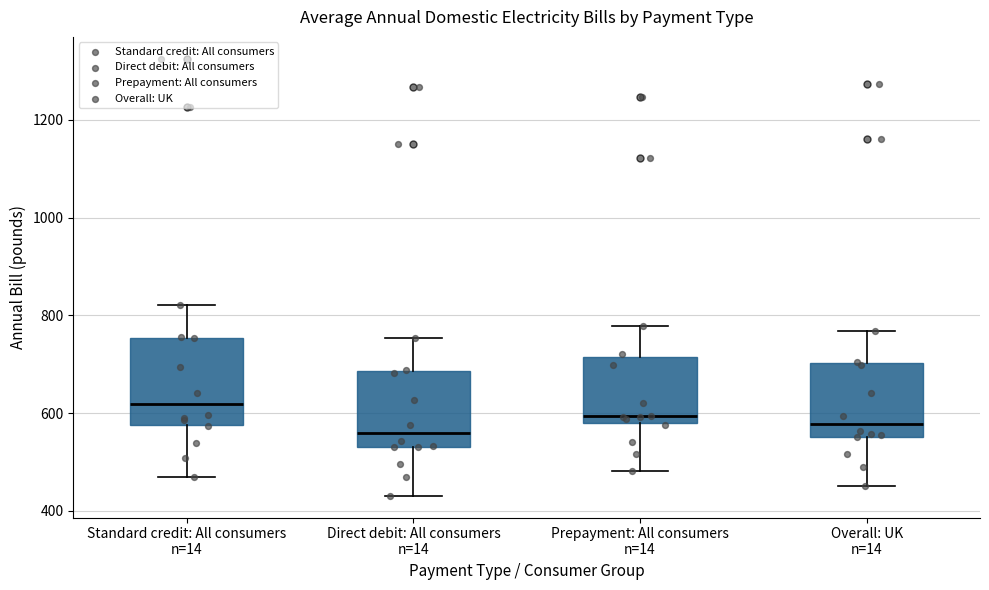

Which box is the tallest, from its lower edge to its upper edge?

Standard credit: All consumers n=14